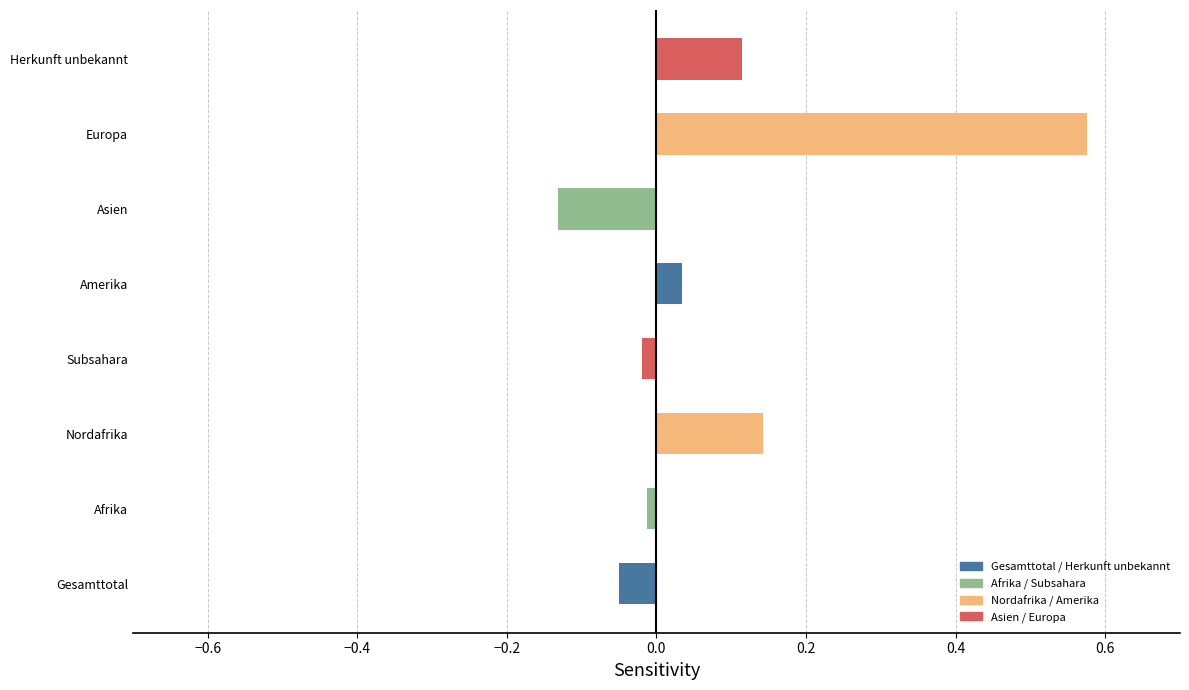

Which has a higher value, Gesamttotal or Subsahara?

Subsahara